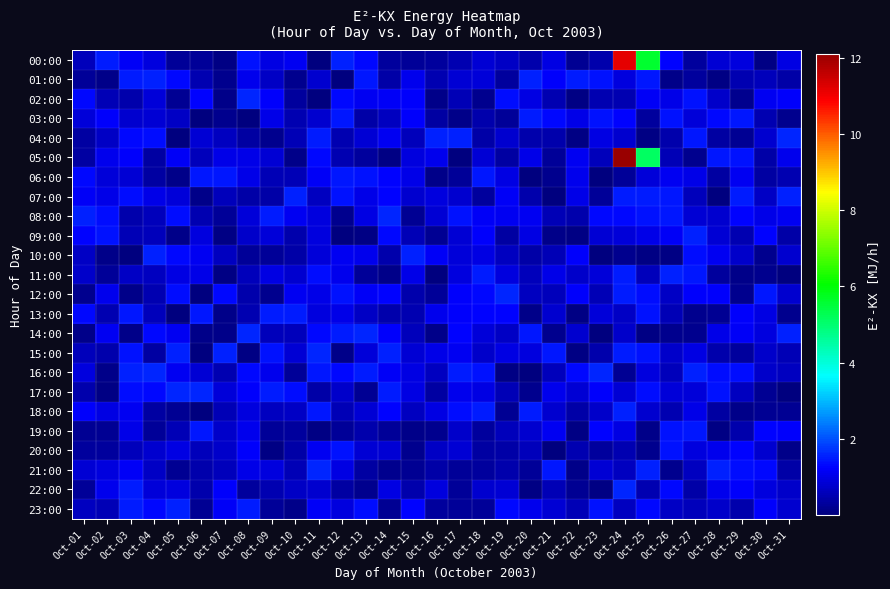

Which series changed the most between Oct-15 and Oct-21?

21:00